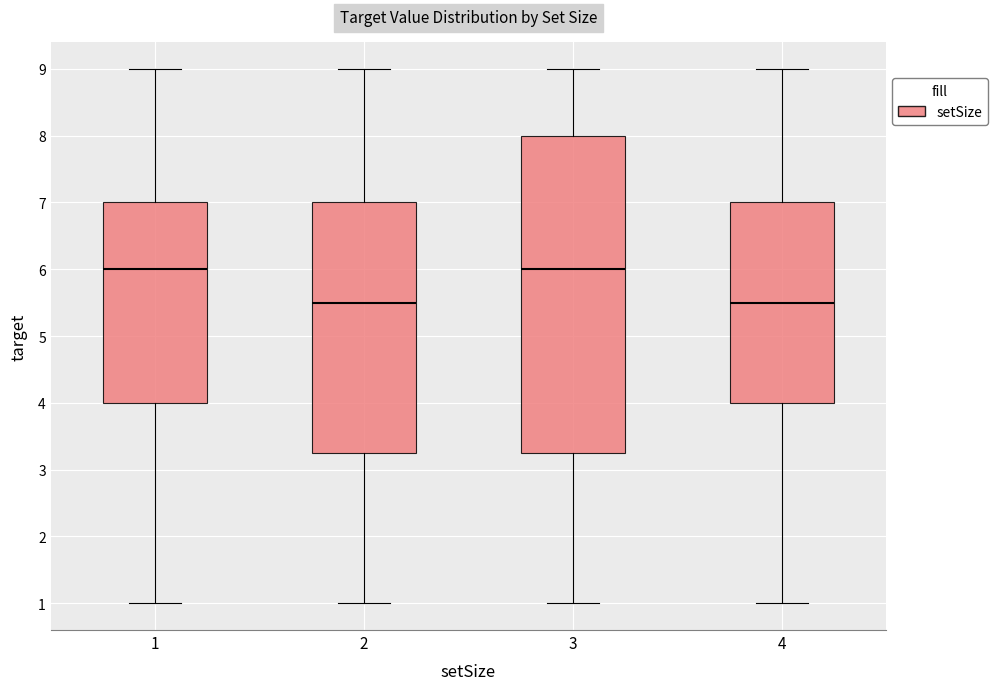

Reading left to right, read every box against the y-axis: the position of its median line, the range the box covers, and the ends of its whiskers. The values are not printed on the chart, so give them approximately, as read against the axis.

1: median 6.0, box 4.0 to 7.0, whiskers 1.0 to 9.0
2: median 5.5, box 3.3 to 7.0, whiskers 1.0 to 9.0
3: median 6.0, box 3.3 to 8.0, whiskers 1.0 to 9.0
4: median 5.5, box 4.0 to 7.0, whiskers 1.0 to 9.0